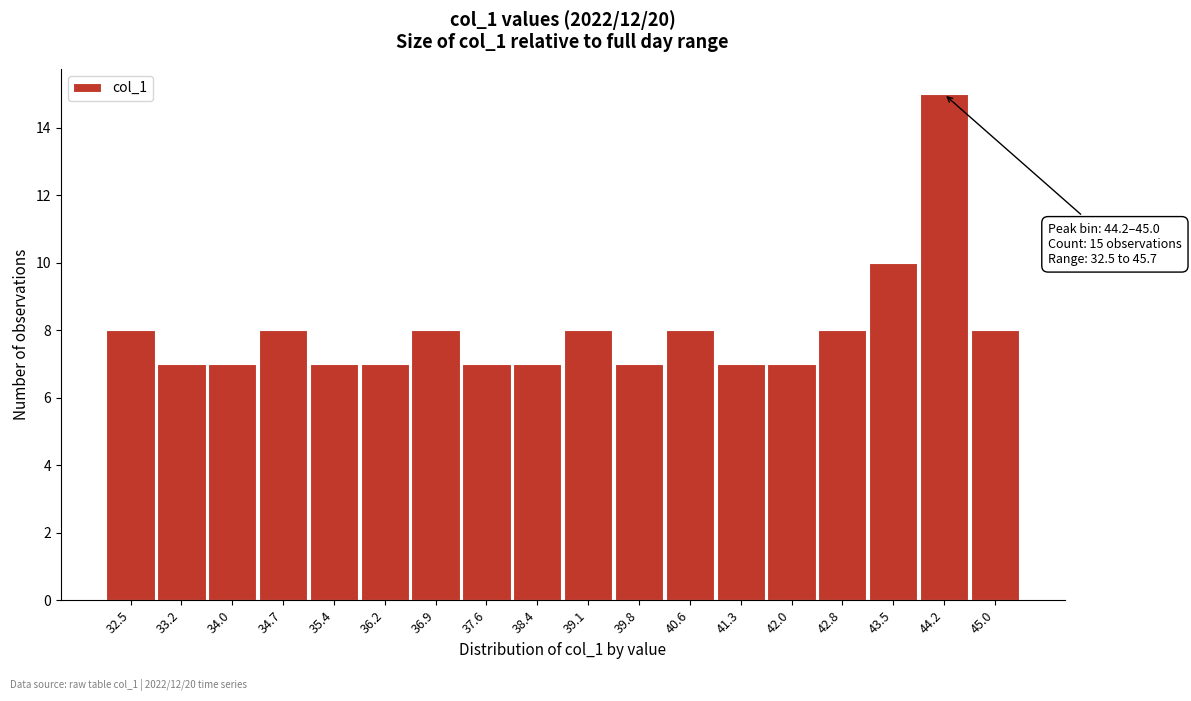

Reading left to right, transcribe all the data shown in this chart.

8	7	7	8	7	7	8	7	7	8	7	8	7	7	8	10	15	8